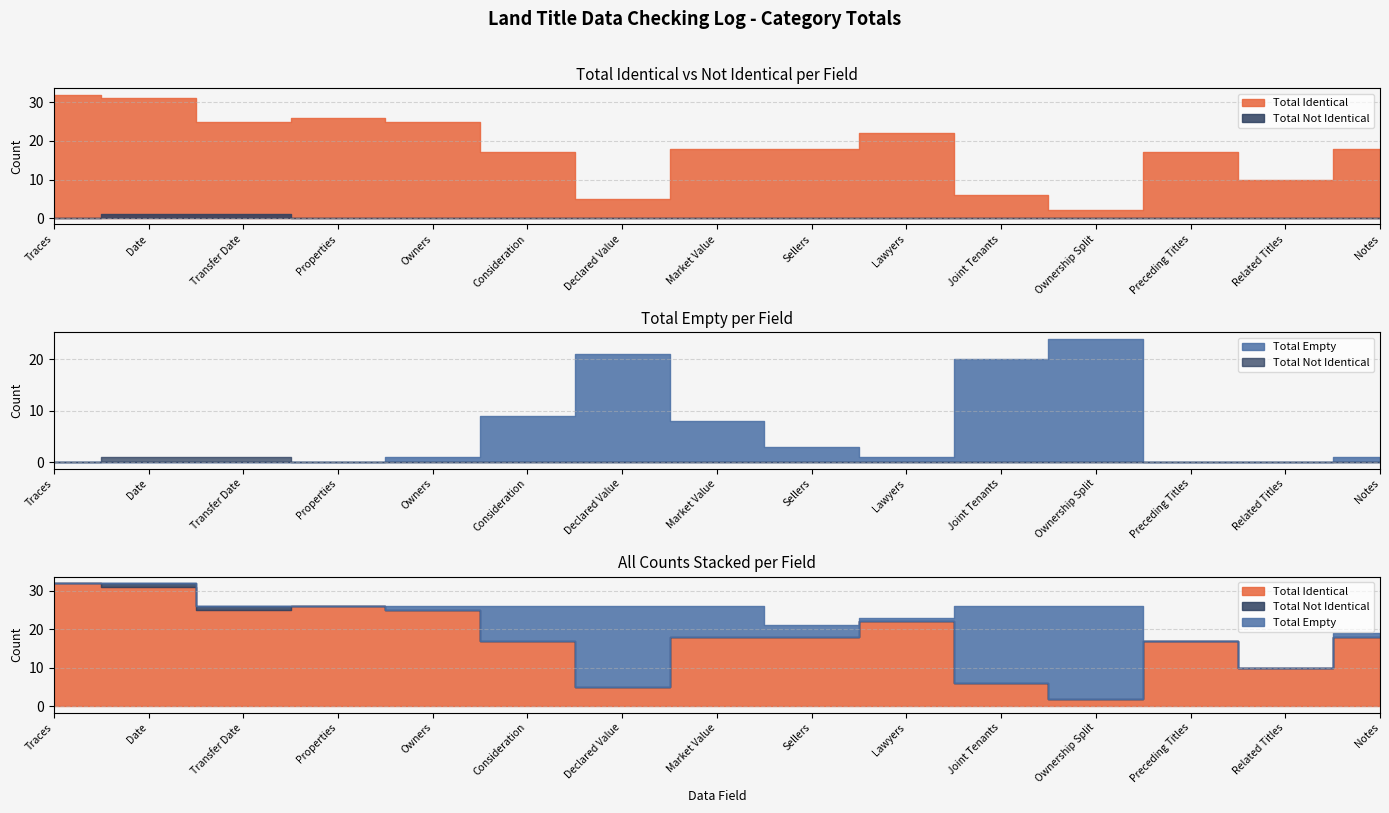

Is it true that Total Empty equals 24 at Ownership Split?

True